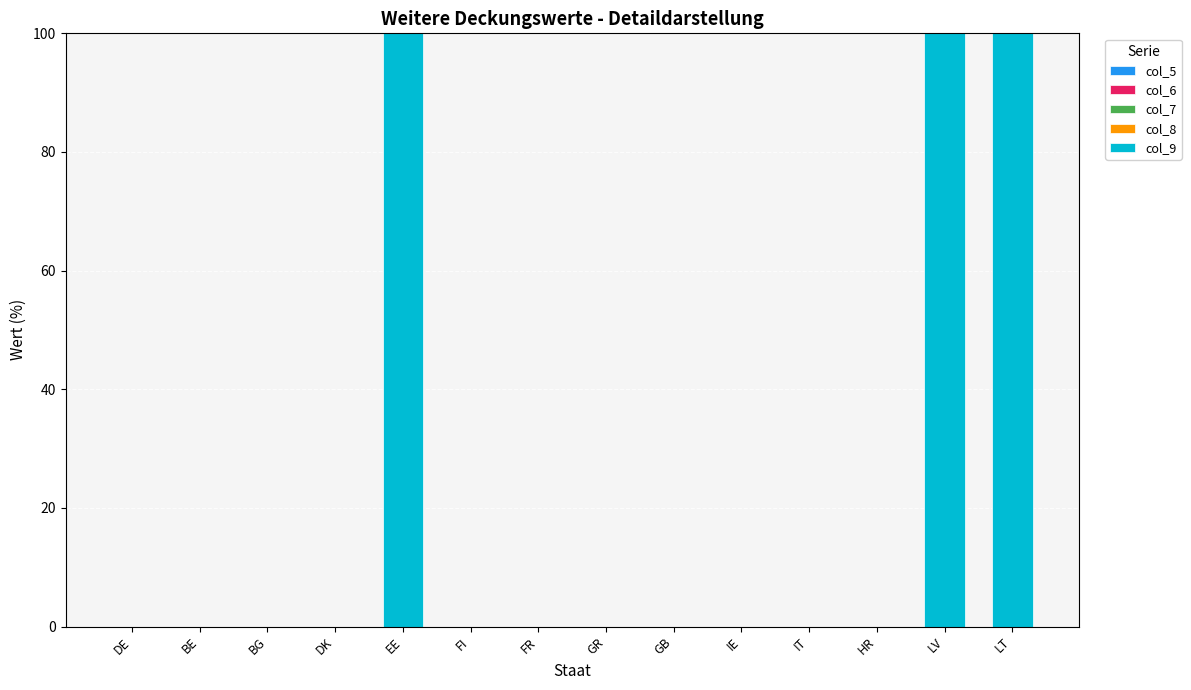

What is the change in value from BG to LT?

+100